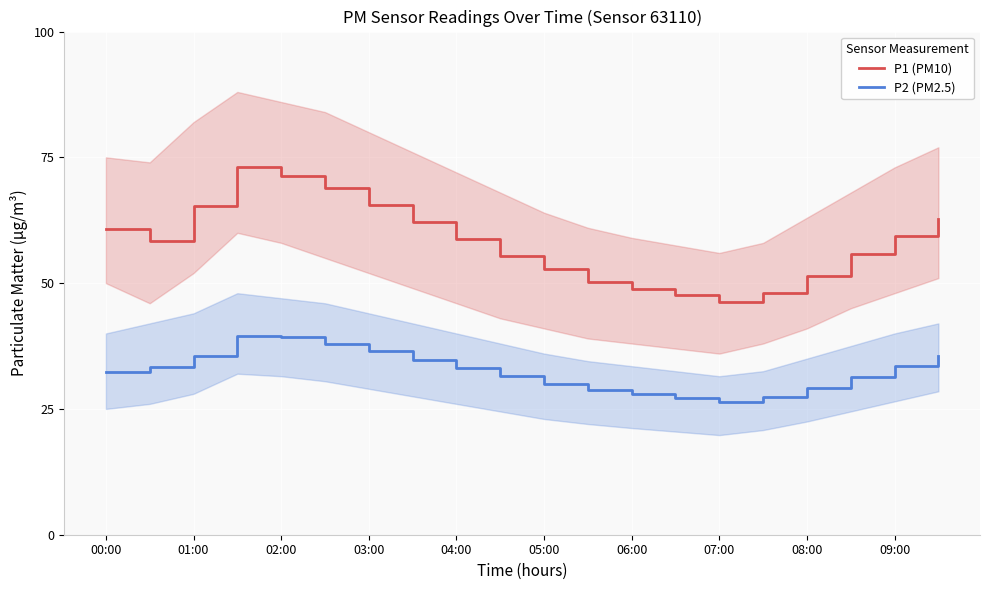

Is the value of P2 (PM2.5) at 01:00 greater than the value of P1 (PM10) at 07:00?

No